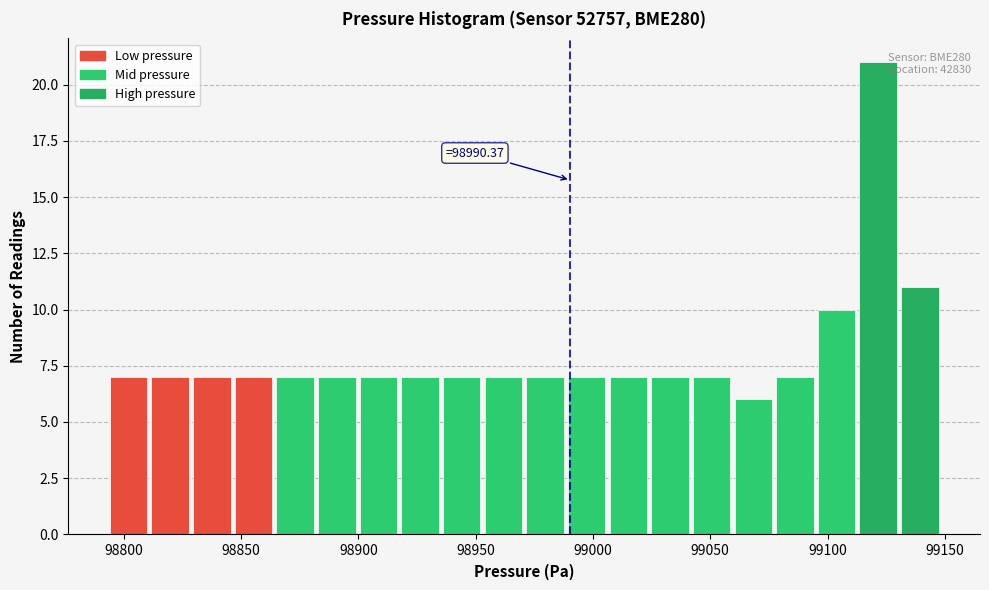

Around what value on the x-axis is the tallest bar? Give the approximate position of its centre, as read against the axis.

99120